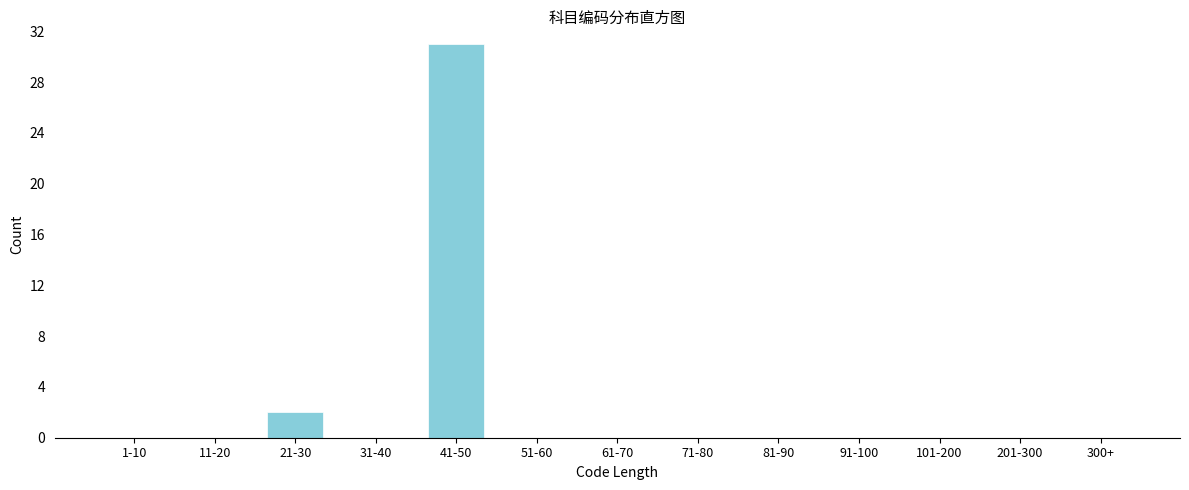

Reading left to right, list all the values displayed in this chart.

1-10=0	11-20=0	21-30=2	31-40=0	41-50=31	51-60=0	61-70=0	71-80=0	81-90=0	91-100=0	101-200=0	201-300=0	300+=0